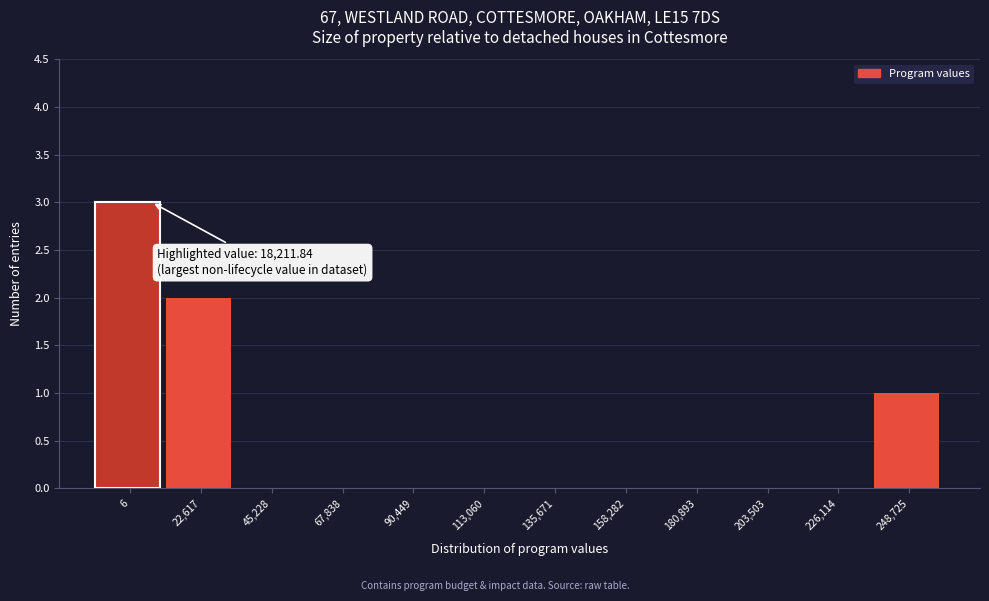

Reading right to left, extract all data points from this chart.

248,725=1	226,114=0	203,503=0	180,893=0	158,282=0	135,671=0	113,060=0	90,449=0	67,838=0	45,228=0	22,617=2	6=3